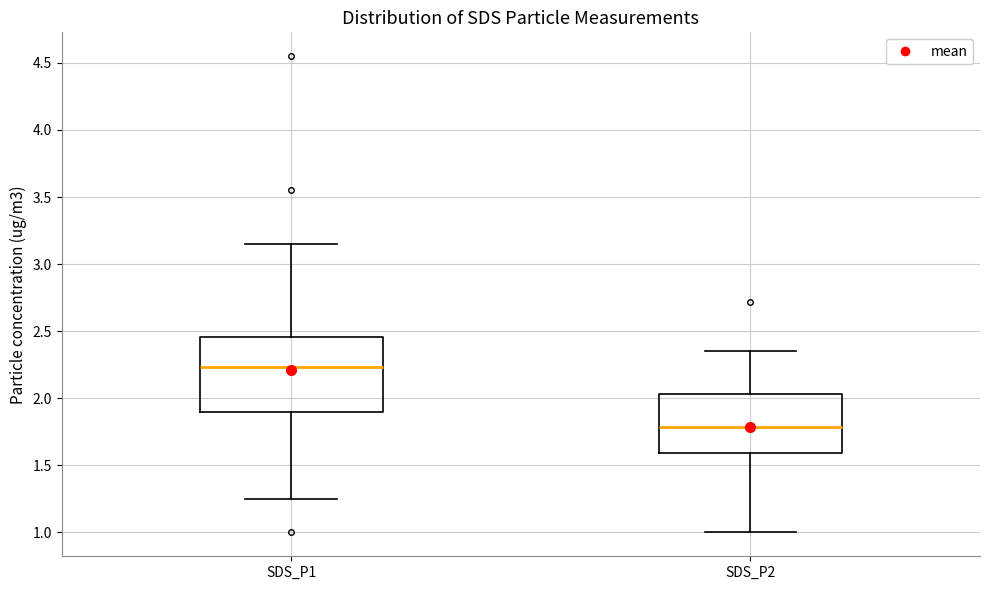

Comparing the boxes themselves (not the whiskers), which one is the tallest?

SDS_P1